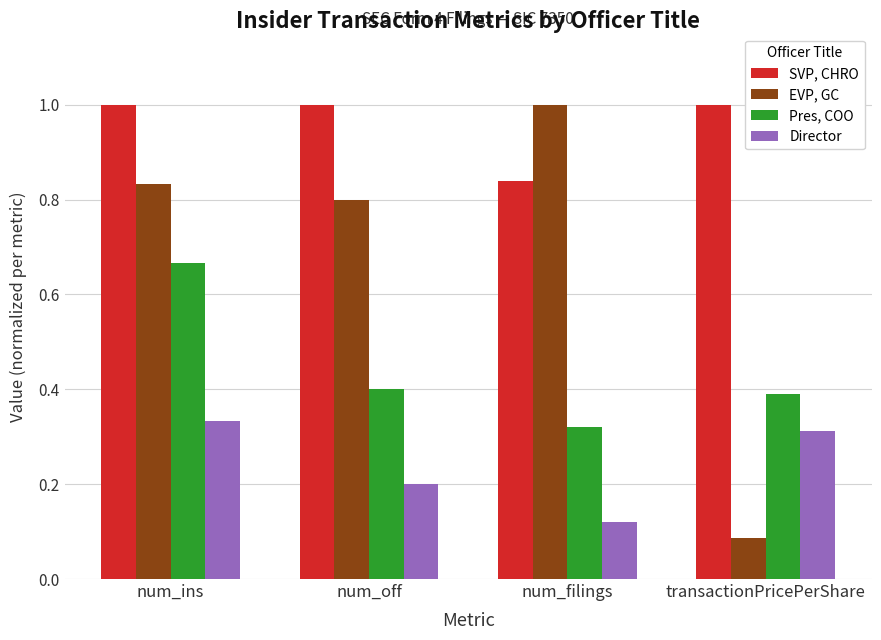

What is the greatest value displayed?

1.0